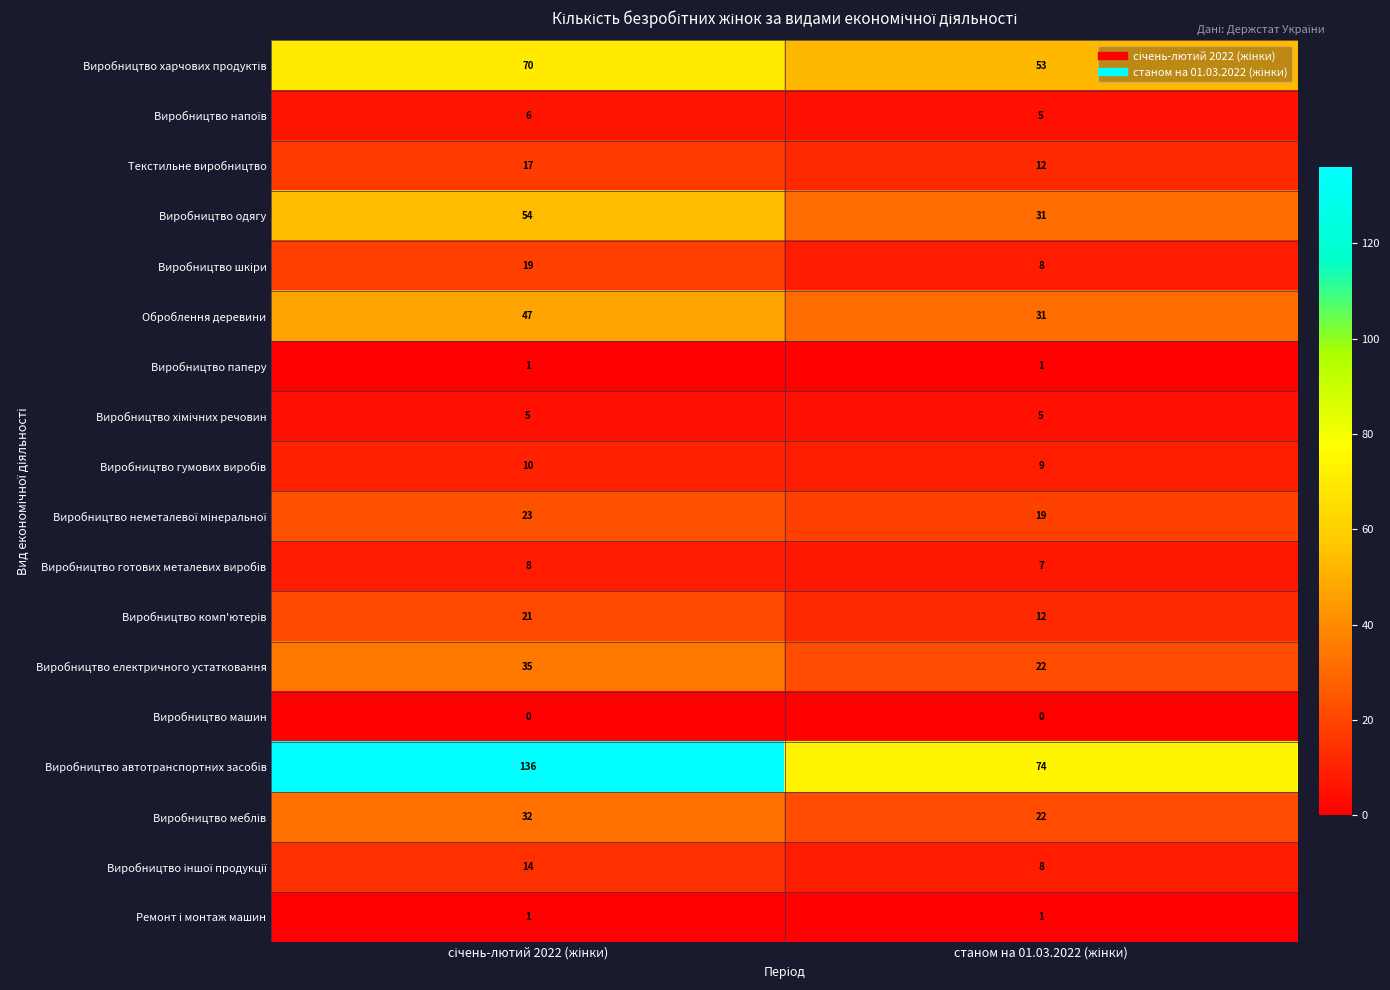

How many categories are shown in the chart?

2